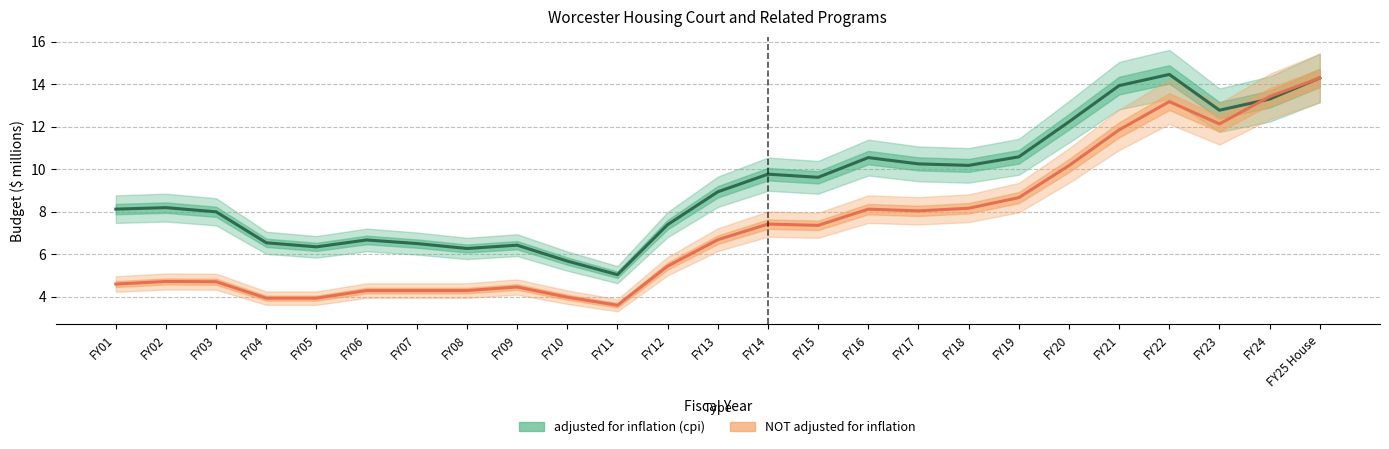

What is the value of the adjusted for inflation (cpi) point at the 3rd from the left?

8.0